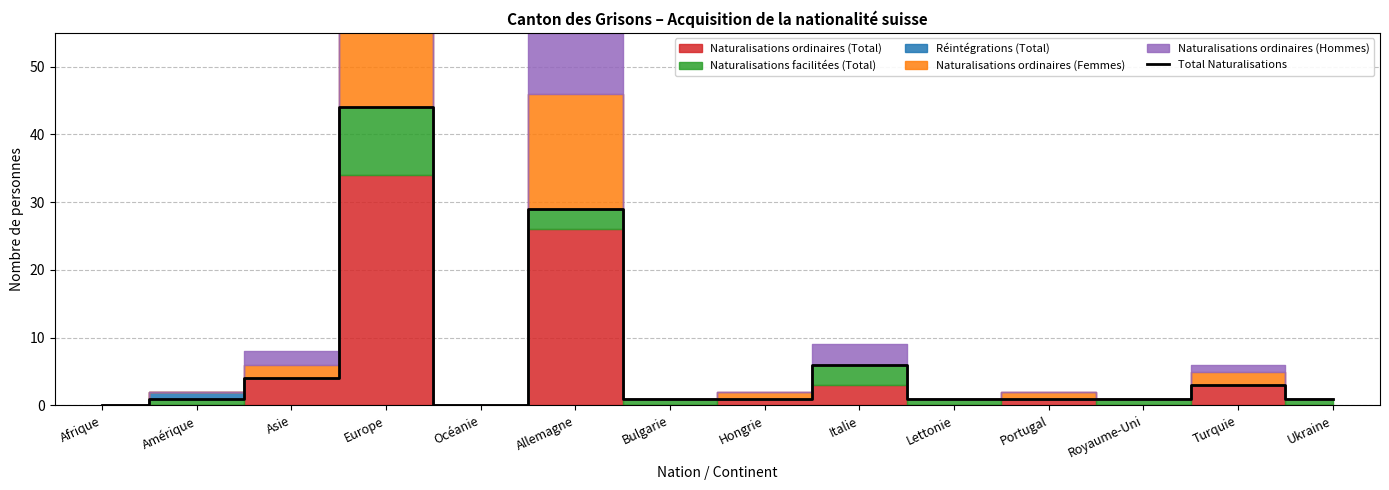

At which label is the value closest to 22?

Allemagne